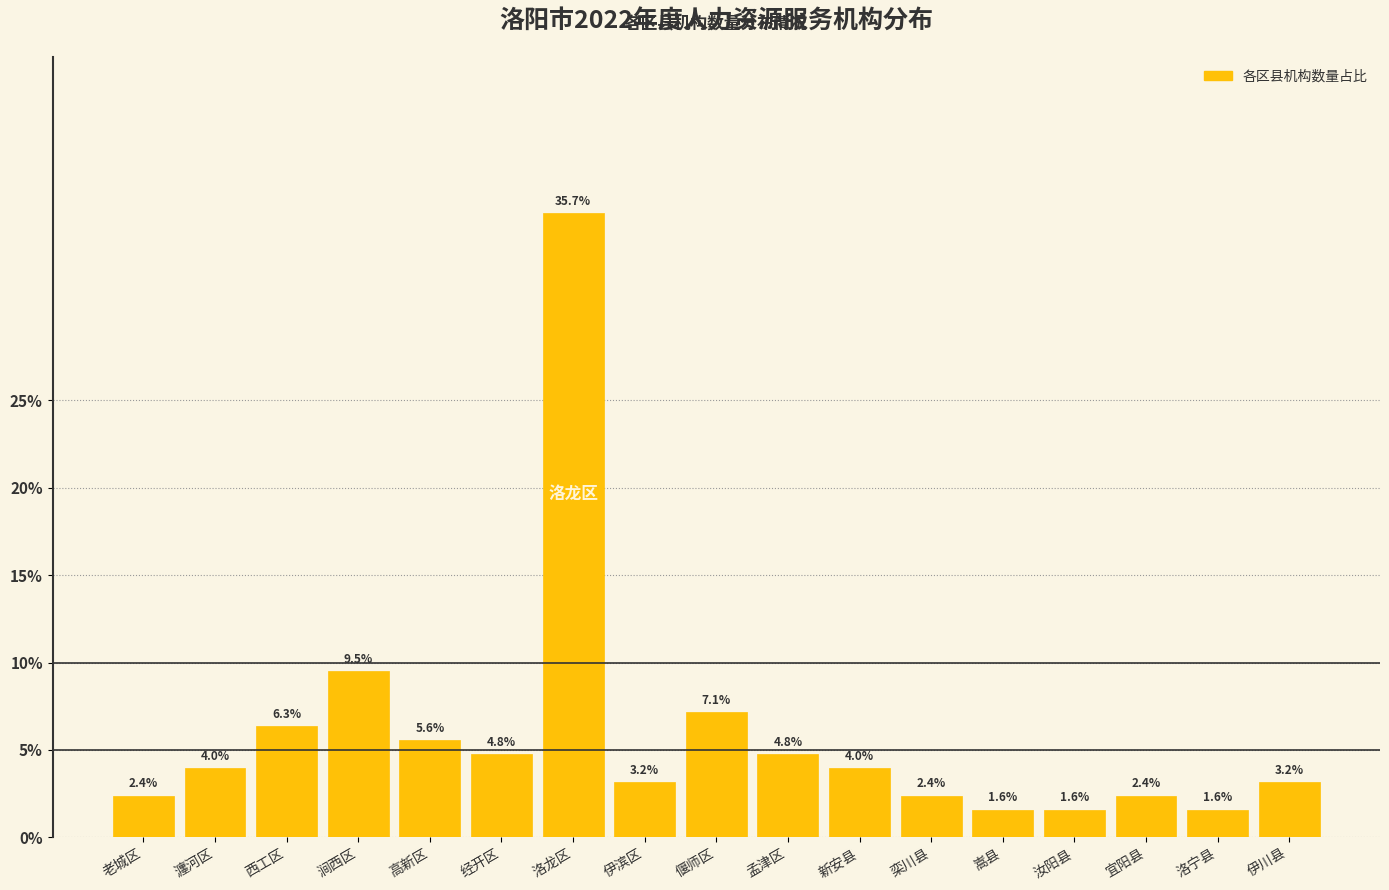

Reading left to right, transcribe all the data shown in this chart.

2.4	4.0	6.3	9.5	5.6	4.8	35.7	3.2	7.1	4.8	4.0	2.4	1.6	1.6	2.4	1.6	3.2